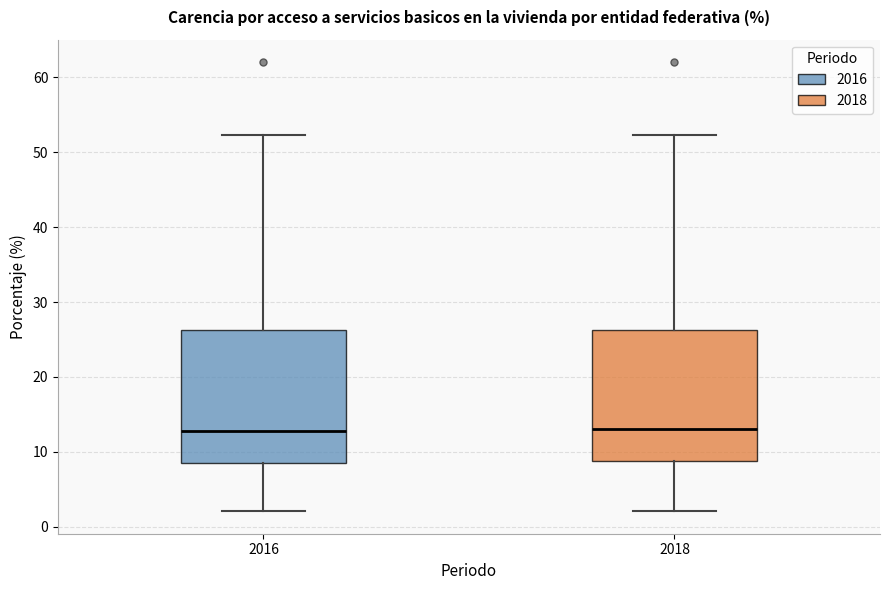

Where is the lower edge of the box at x = 2018 on the y-axis? The values are not printed on the chart, so give them approximately, as read against the axis.

9